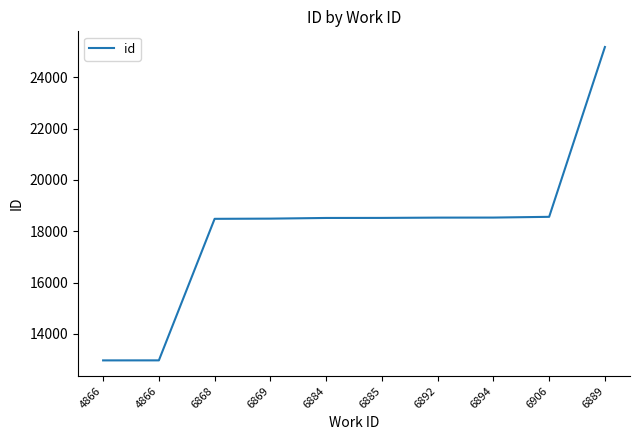

How many series are shown in this chart?

1